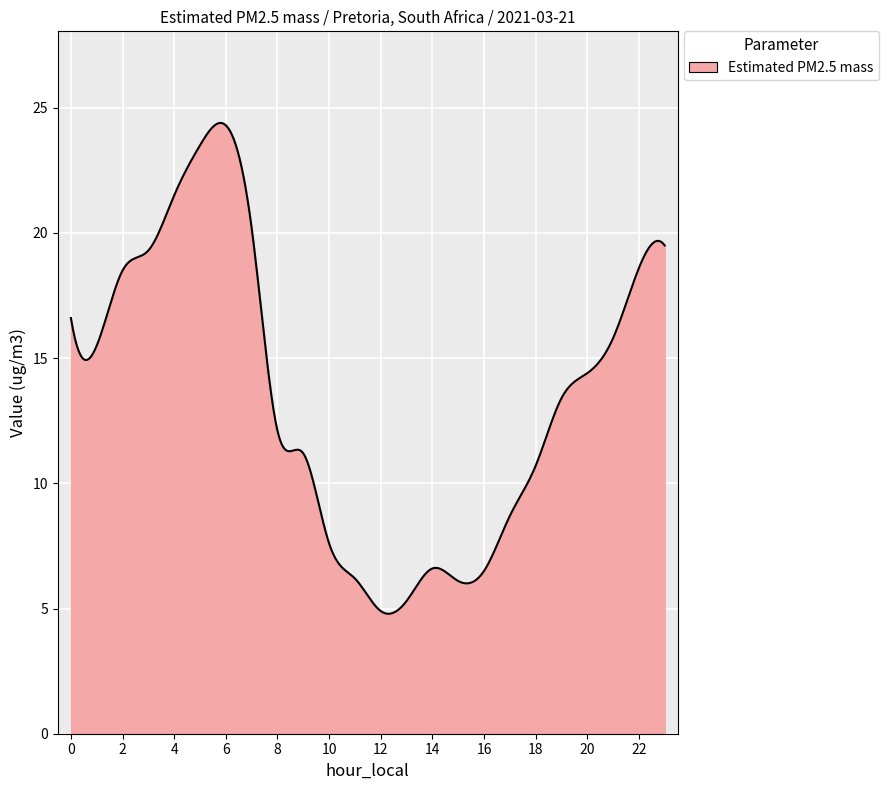

What is the difference between the maximum and minimum values?

19.6